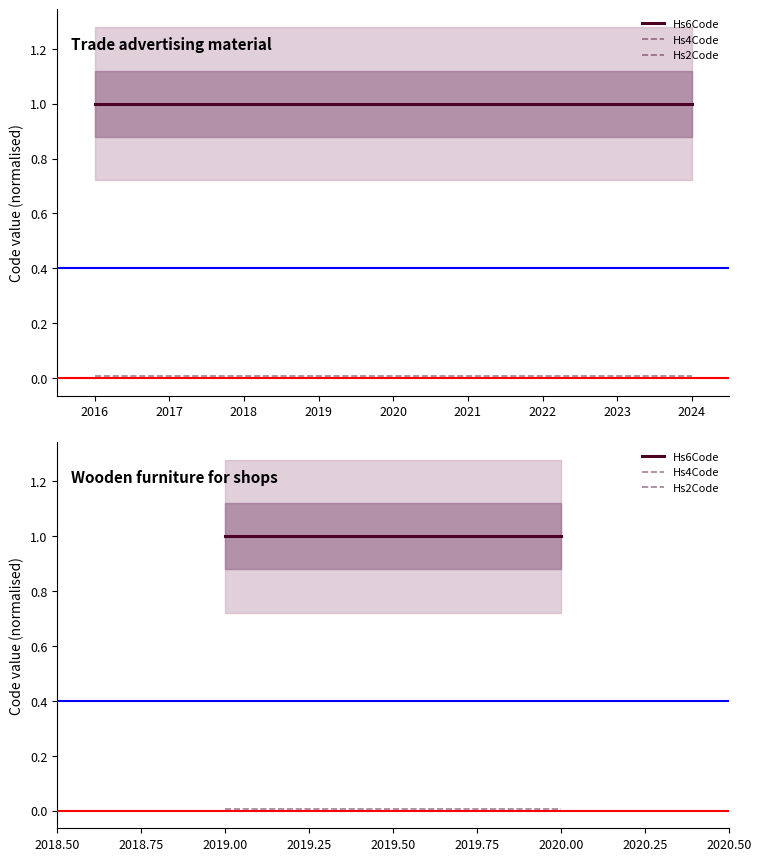

Is it true that Hs4Code equals 0.0 at 2020.00?

True